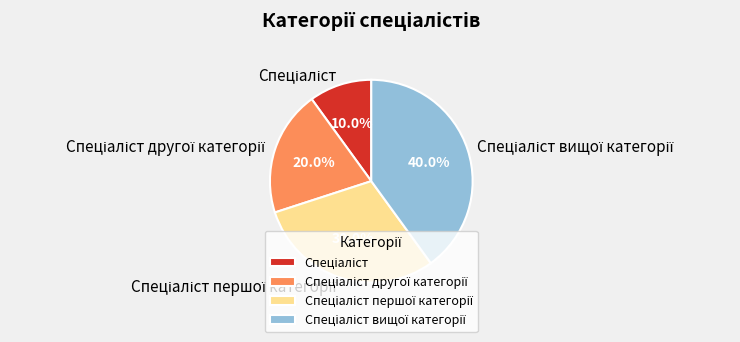

Is there a majority slice in this chart?

No